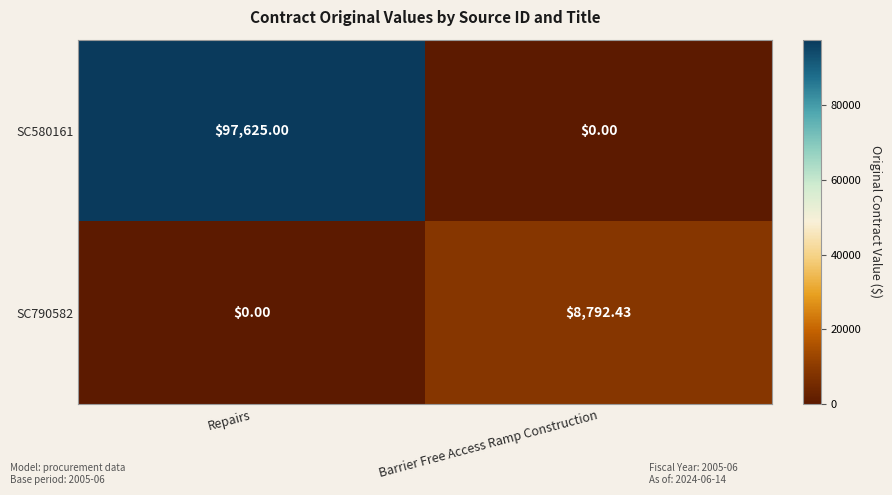

Which series changed the most between Repairs and Barrier Free Access Ramp Construction?

SC580161